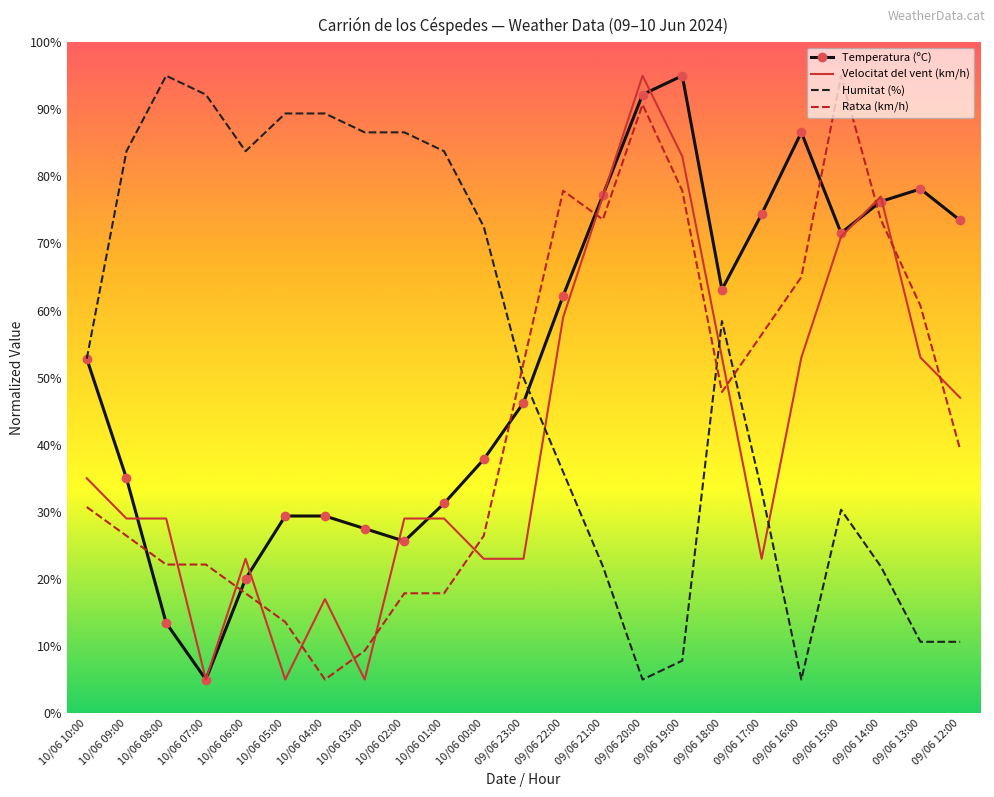

What is the minimum value shown in the chart?

5.0